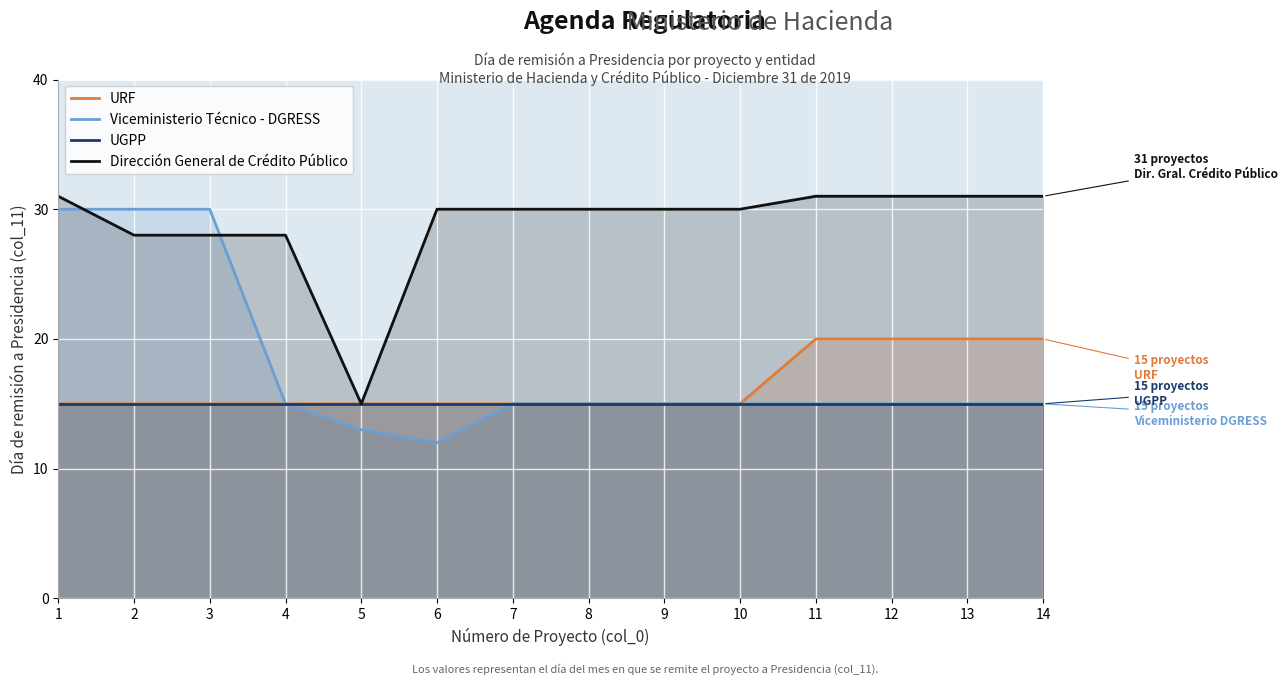

Reading left to right, extract all data points from this chart.

URF: 15	15	15	15	15	15	15	15	15	15	20	20	20	20
Viceministerio Técnico - DGRESS: 30	30	30	15	13	12	15	15	15	15	15	15	15	15
UGPP: 15	15	15	15	15	15	15	15	15	15	15	15	15	15
Dirección General de Crédito Público: 31	28	28	28	15	30	30	30	30	30	31	31	31	31